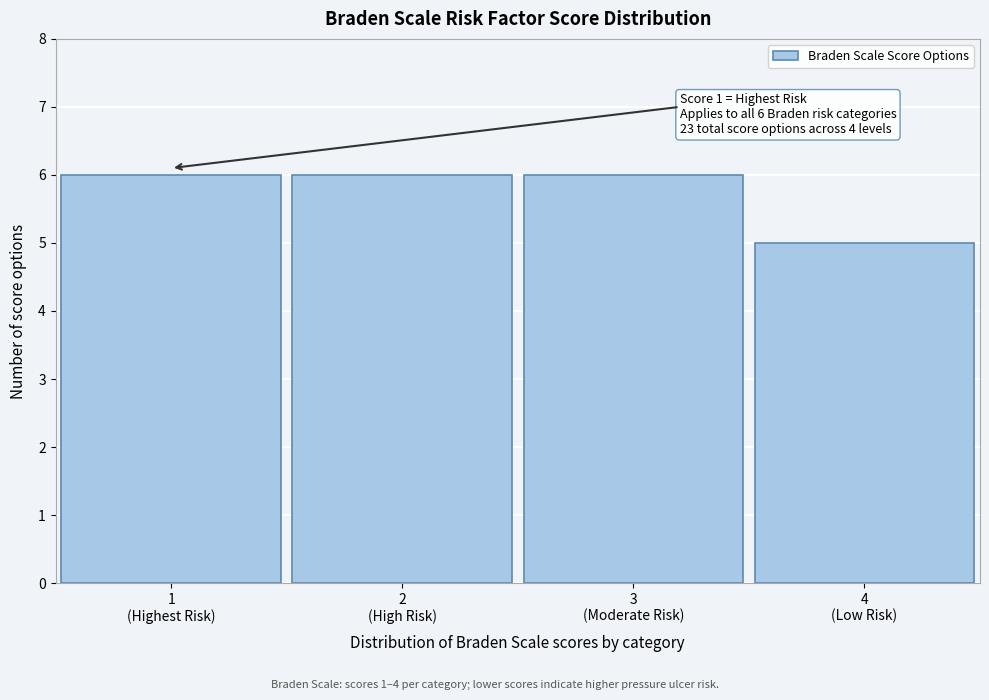

Reading left to right, transcribe all the data shown in this chart.

6	6	6	5